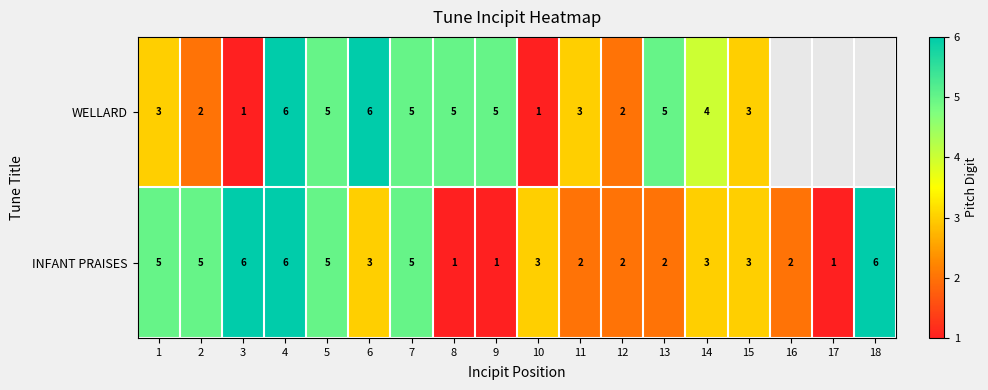

Is the value of INFANT PRAISES at 15 greater than the value of WELLARD at 2?

Yes